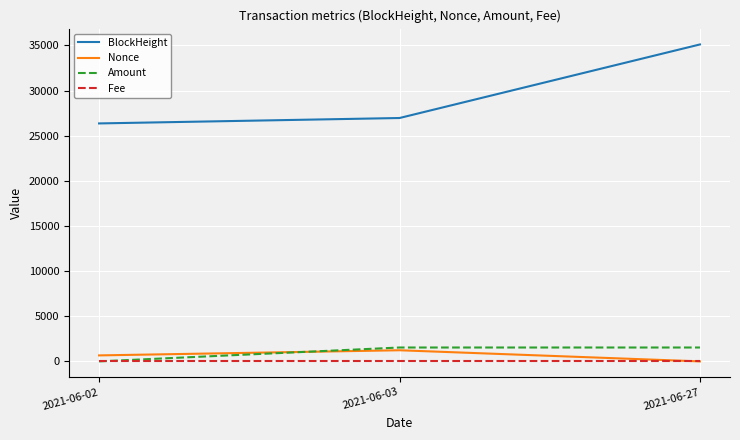

The value of Fee at 2021-06-03 is 0.0. True or false?

True